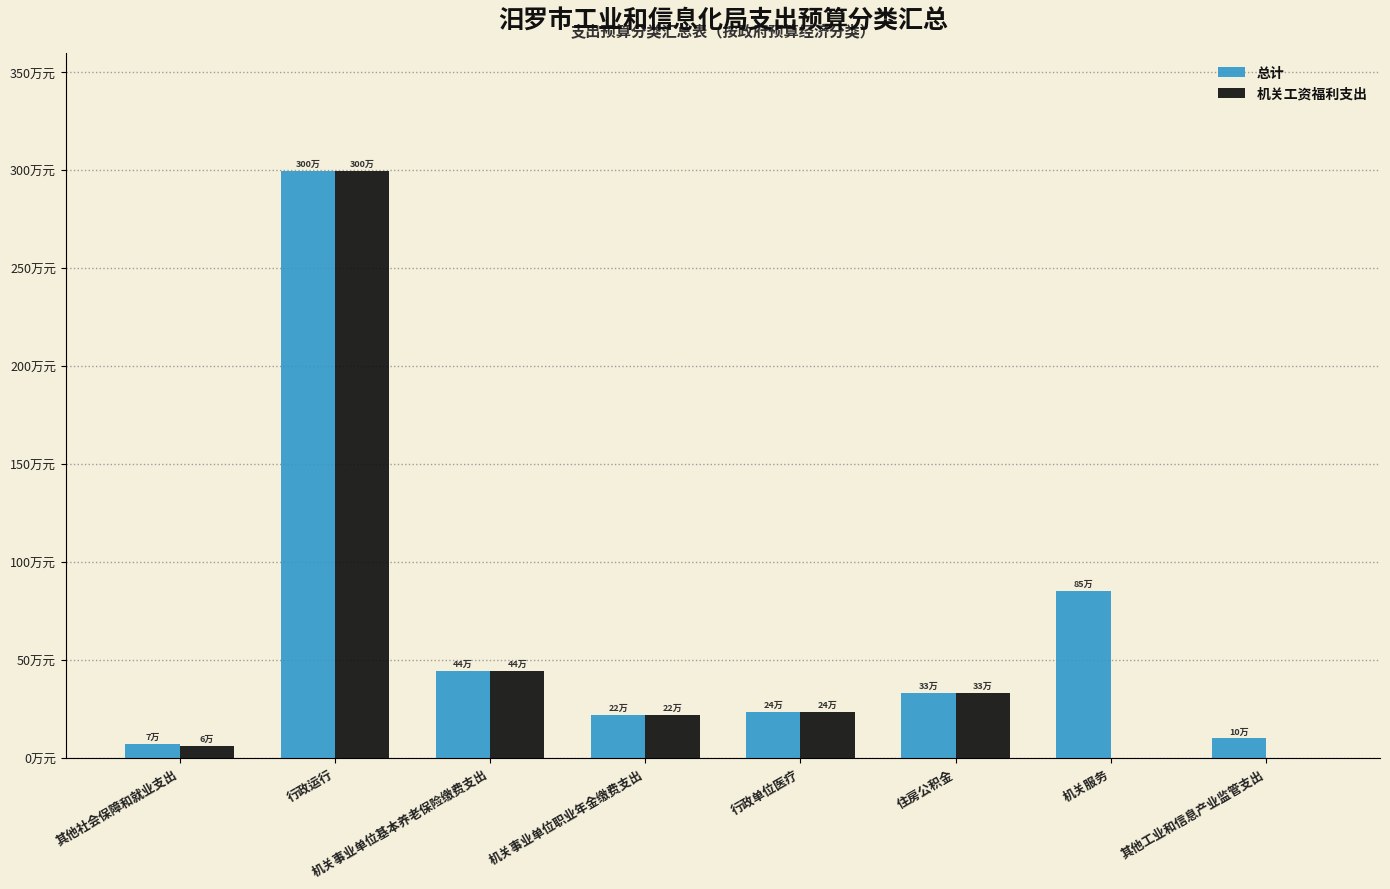

What is the sum of the 总计 values at 机关服务 and 住房公积金?

1185291.0